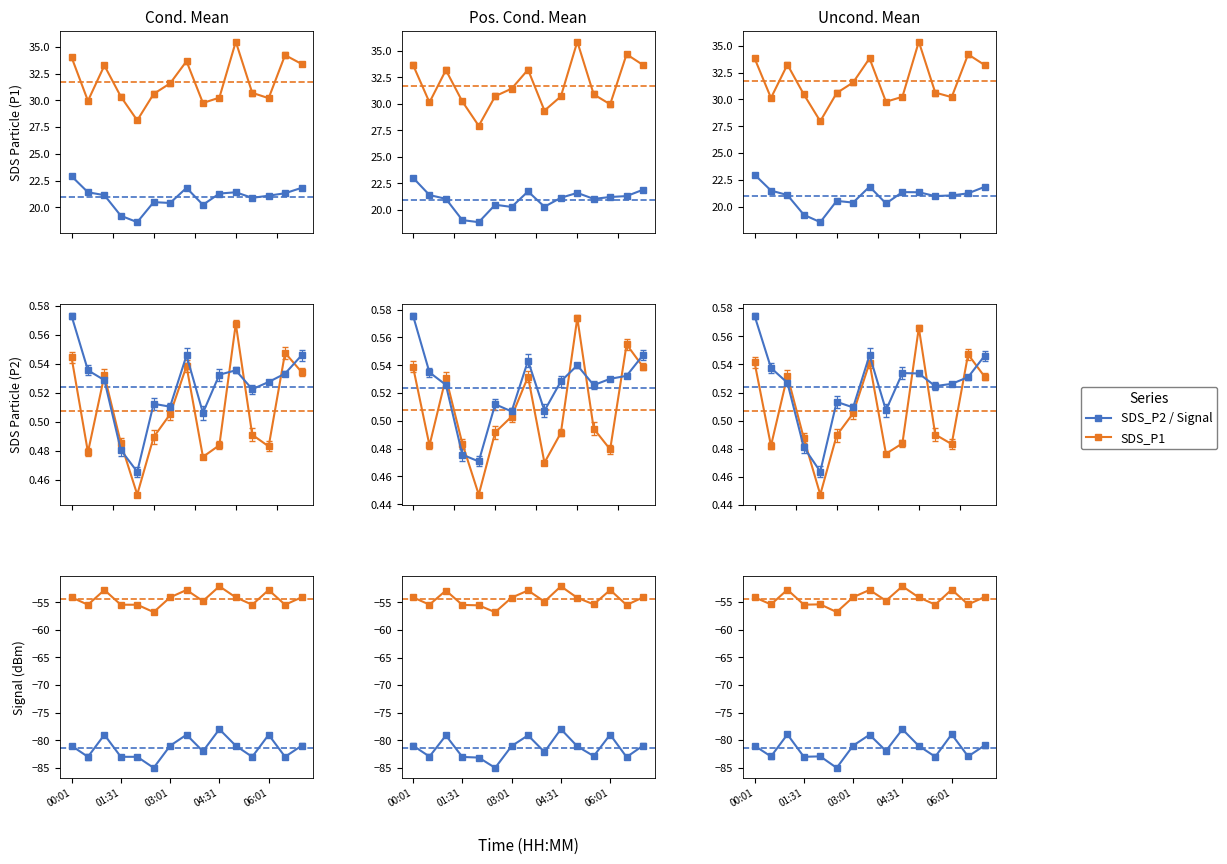

True or false: Signal and SDS_P1 cross at least once.

False